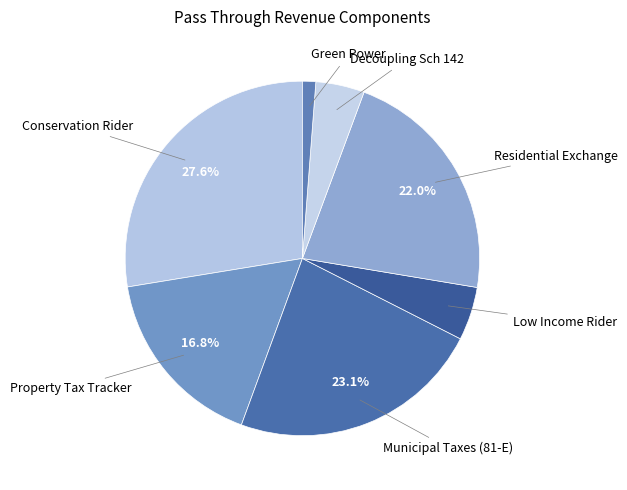

To the nearest percent, what percentage of the pie is Low Income Rider?

5%